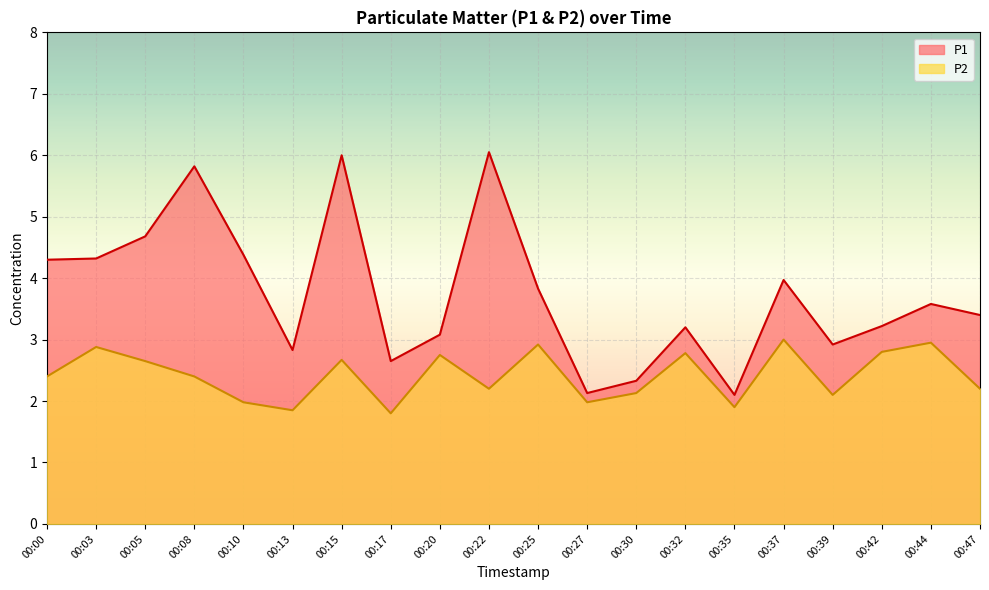

Which label corresponds to the smallest value in the chart?

00:17